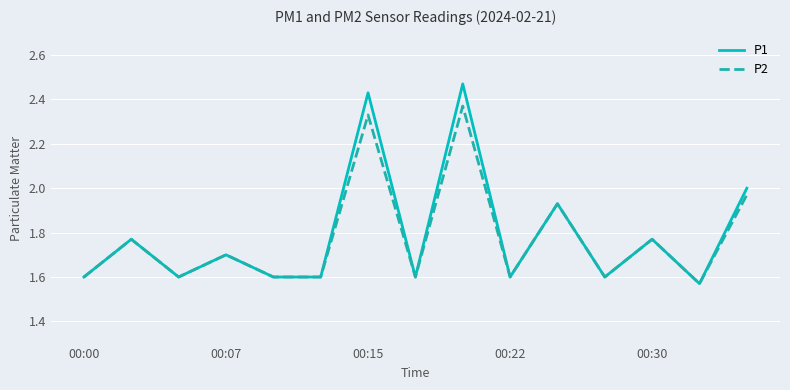

Which series has the widest spread of values?

P1